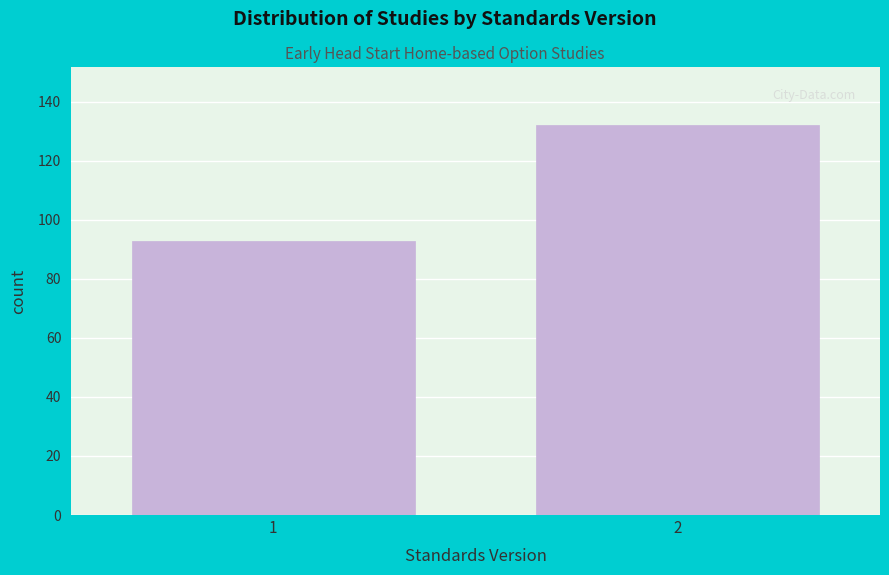

Reading left to right, what are all the values shown in this chart?

1=93	2=132